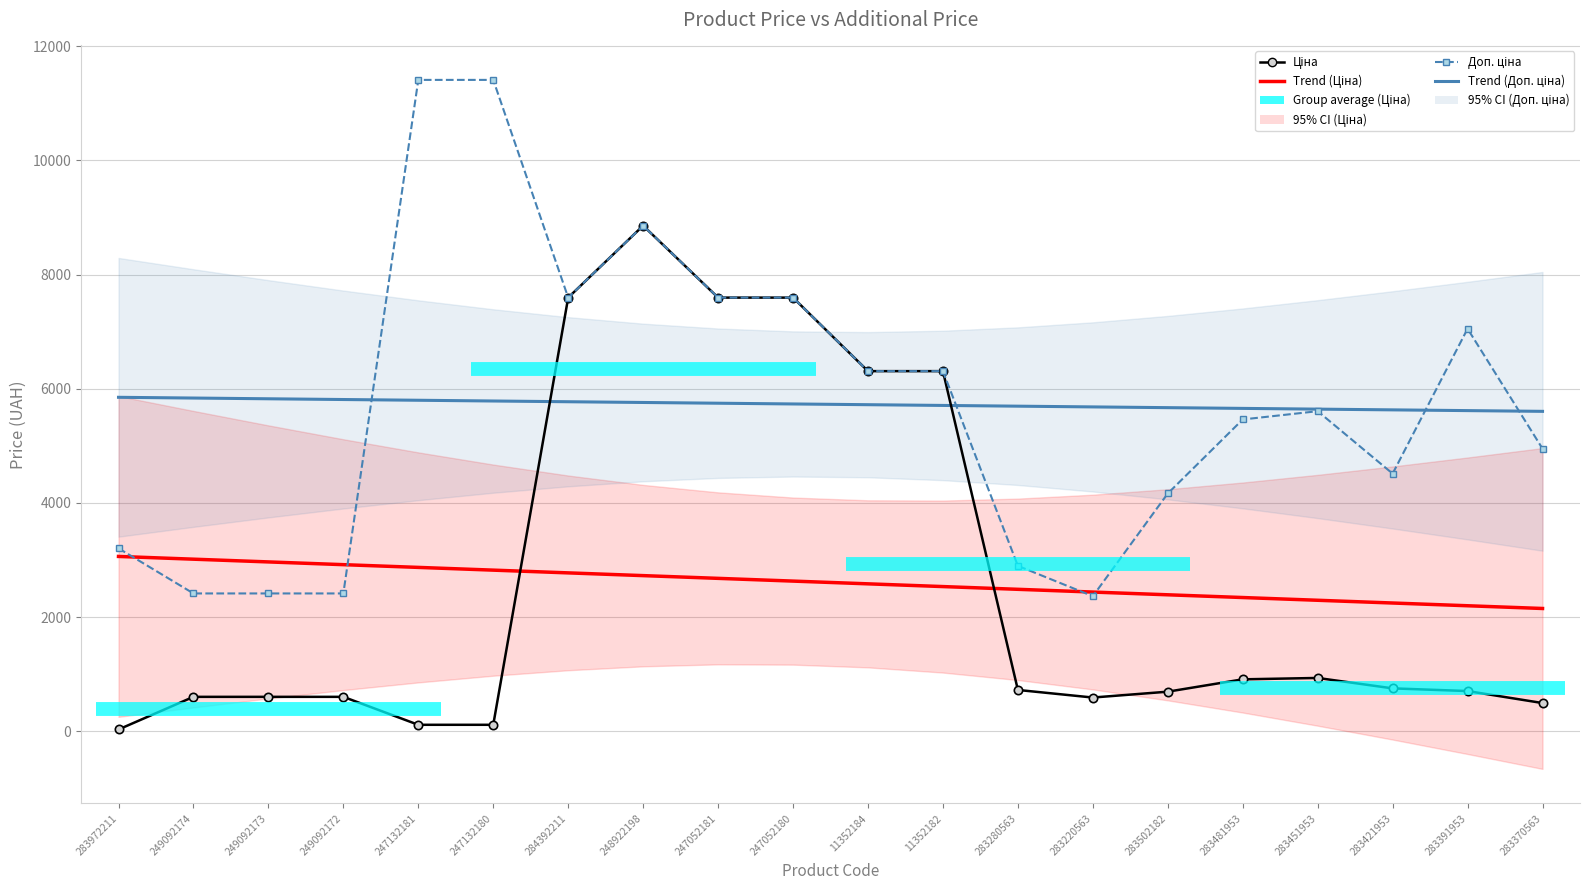

How many lines are shown in the chart?

4